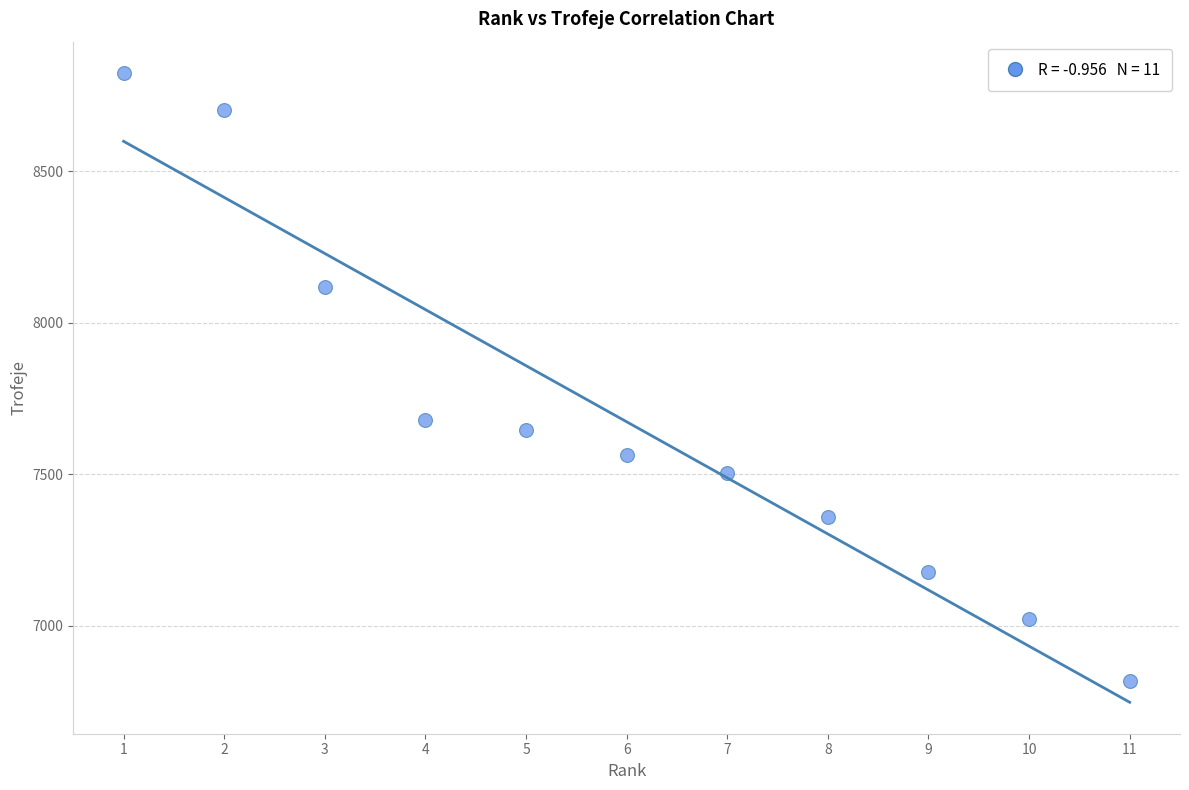

What is the range of Y values (max minus min)?

2007